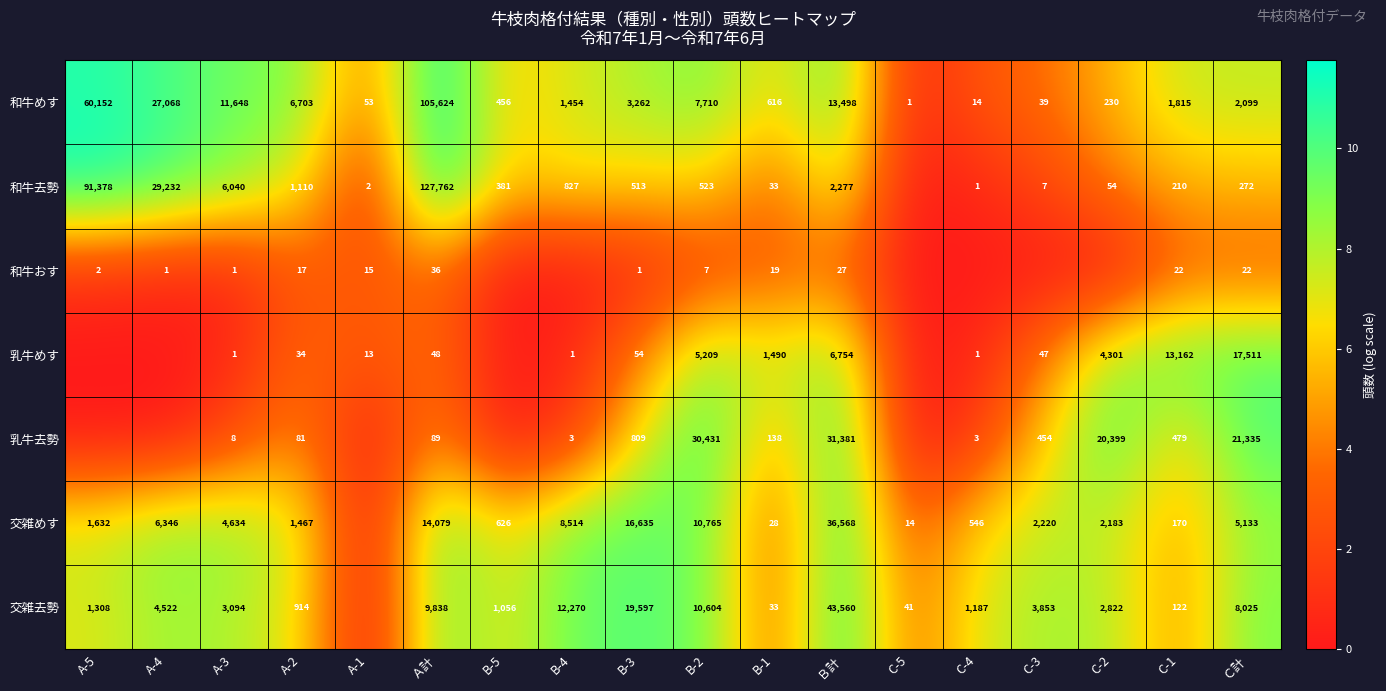

What is the sum of the 和牛めす values at B-2 and C-1?

9525